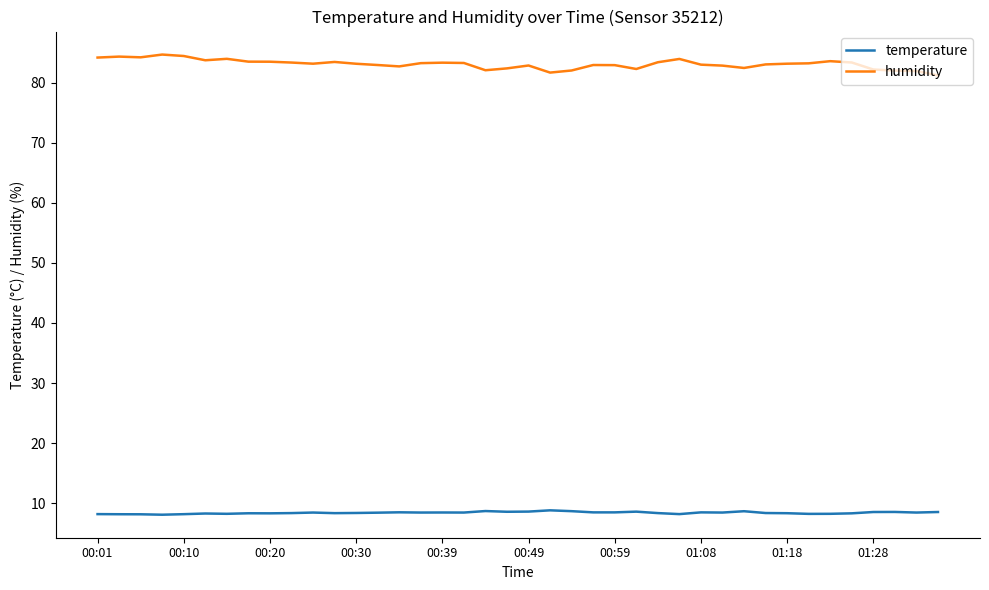

At how many categories does at least one series exceed 37?

40